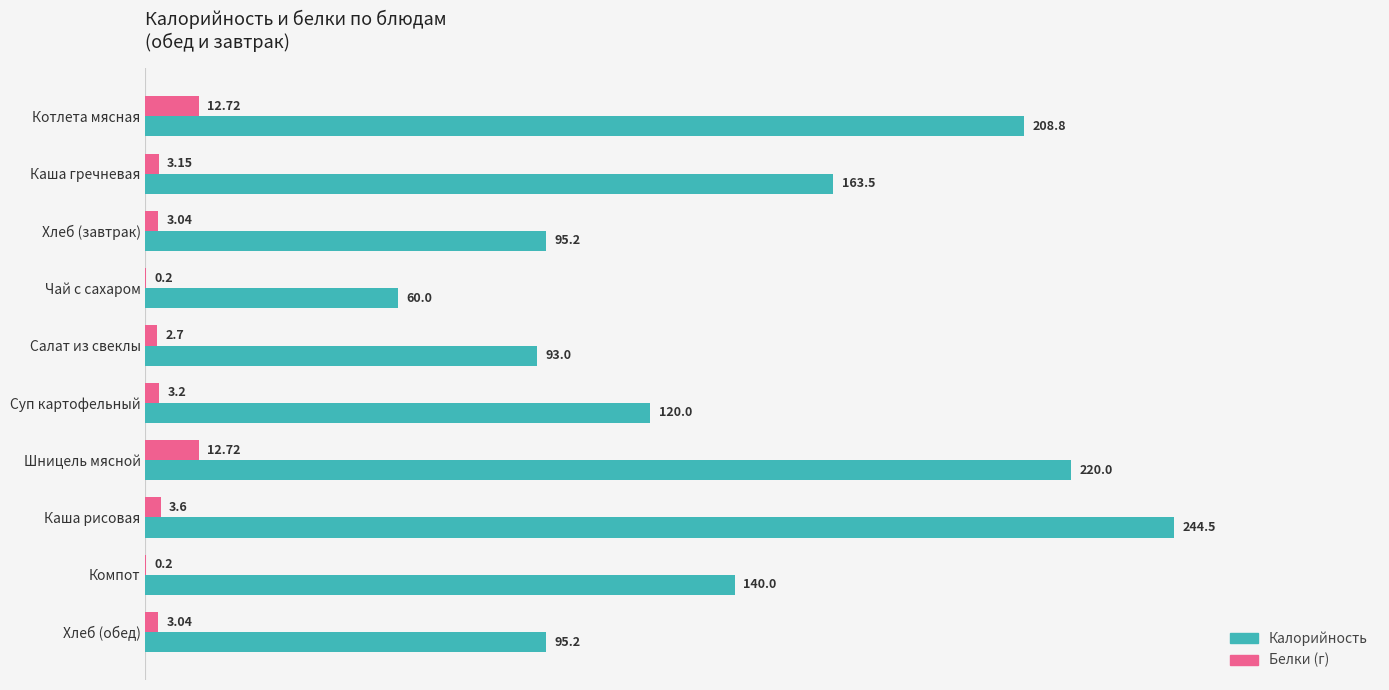

At which category does the chart reach its peak across all series?

Каша рисовая